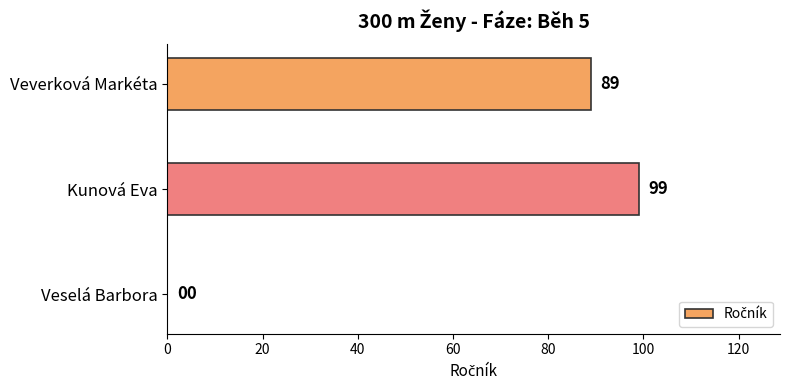

Between Kunová Eva and Veselá Barbora, which is larger?

Kunová Eva